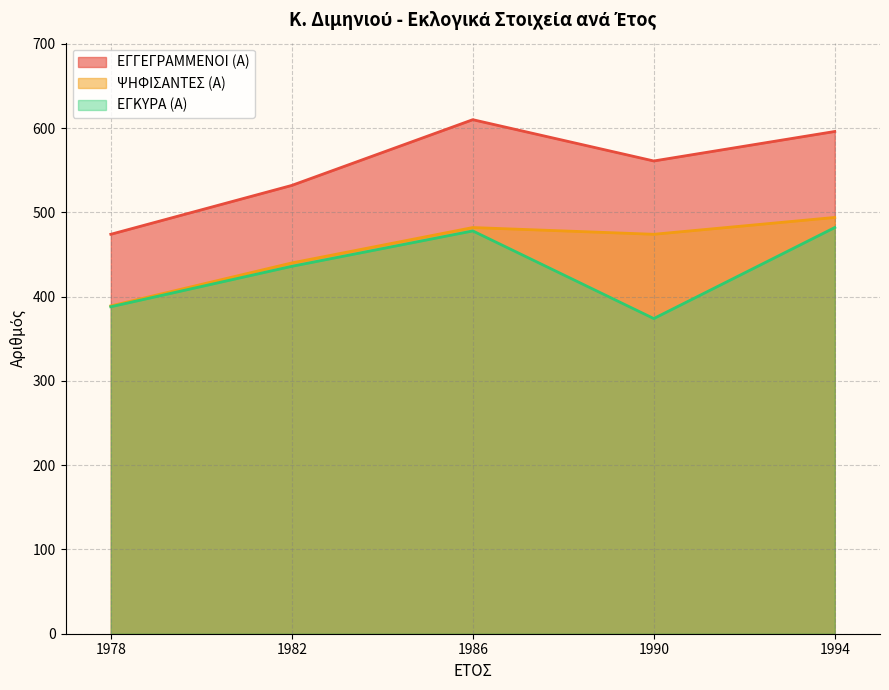

Between 1986 and 1994, which series saw the biggest shift?

ΕΓΓΕΓΡΑΜΜΕΝΟΙ (Α) (line)